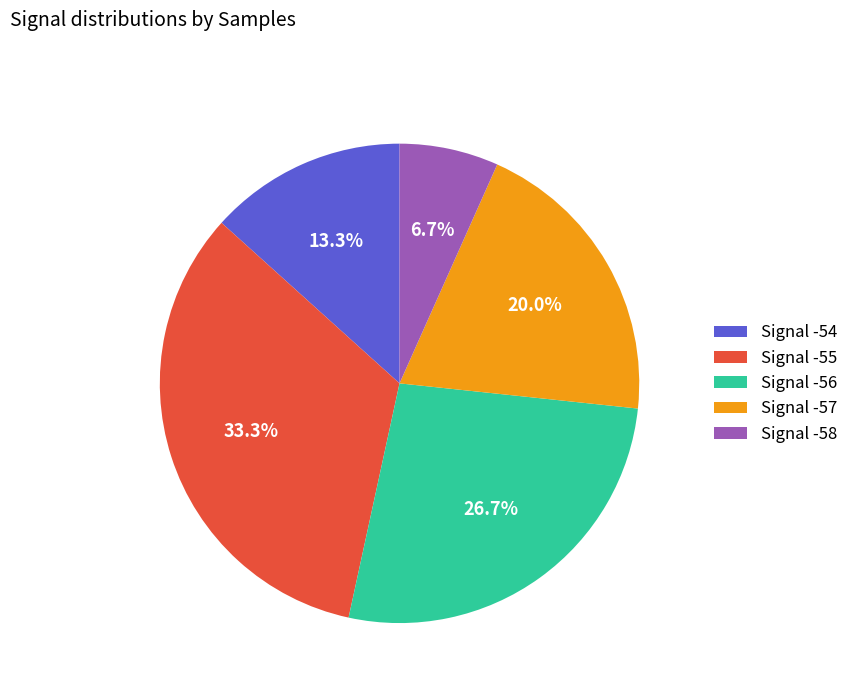

Between Signal -58 and Signal -55, which is larger?

Signal -55